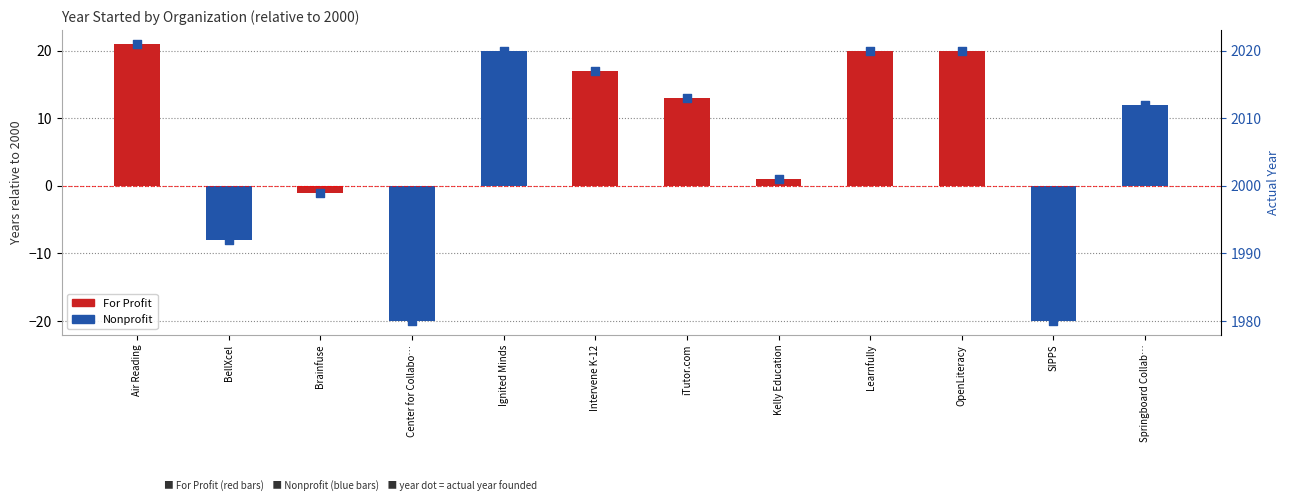

What is the change in value from Kelly Education to OpenLiteracy?

+19